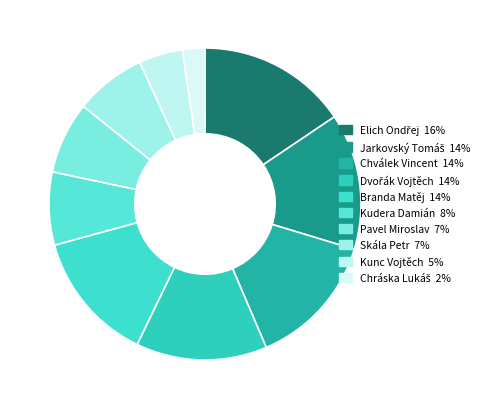

Is the sum of Dvořák Vojtěch and Chválek Vincent greater than half?

No